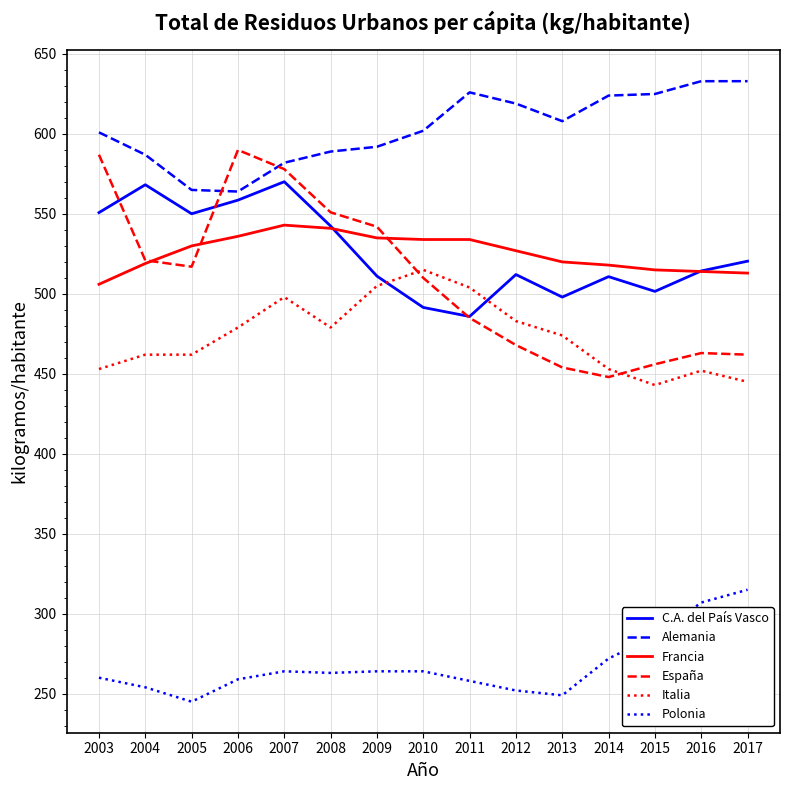

What is the highest value of the Francia series?

543.0